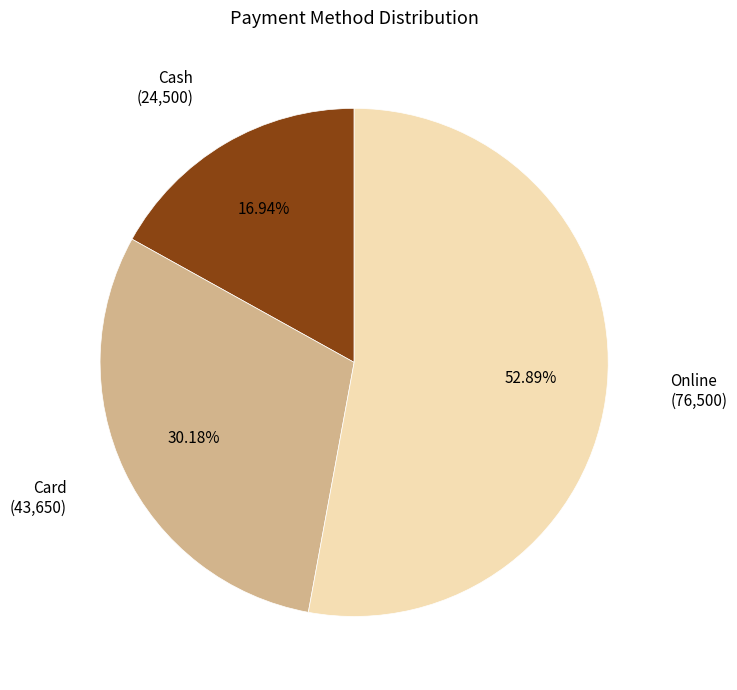

Is there any slice that represents more than half of the pie?

Yes